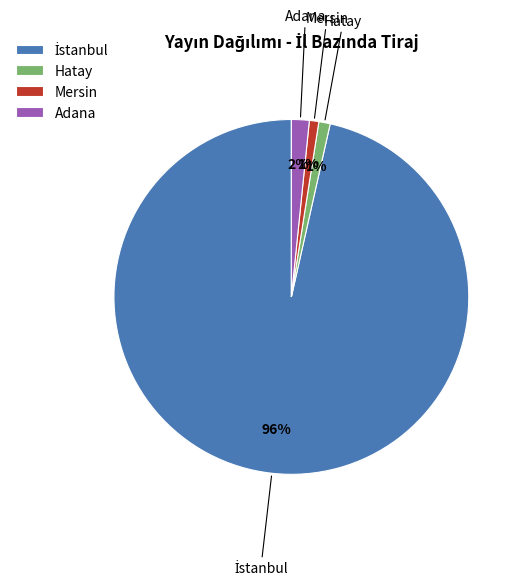

Is the sum of Mersin and Adana greater than half?

No